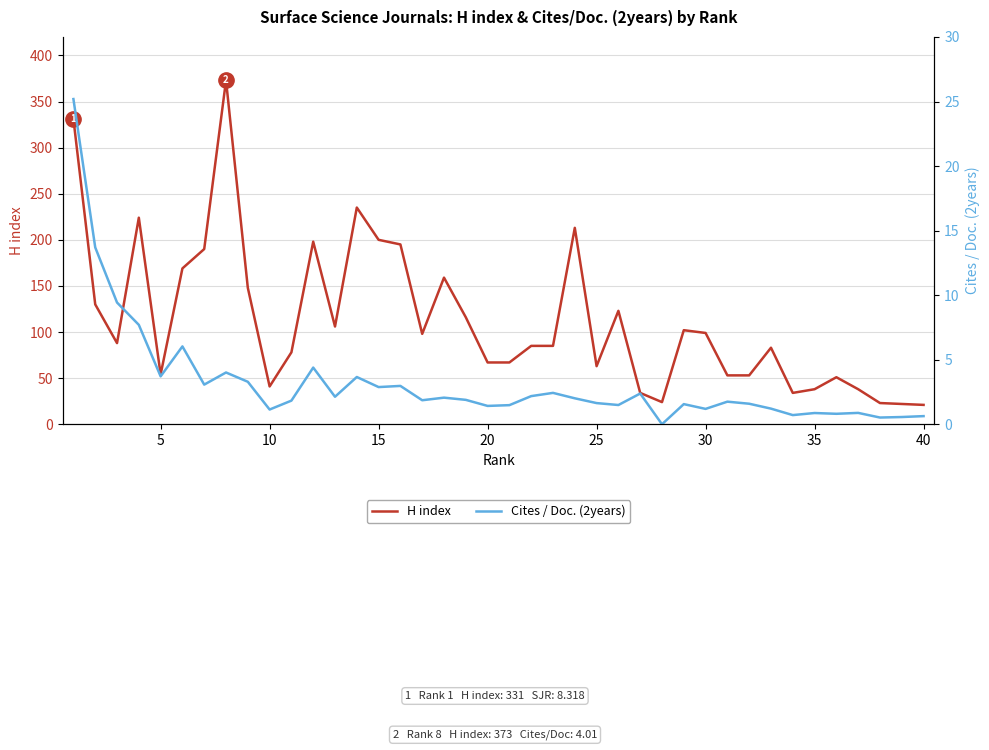

What is the maximum value for Cites / Doc. (2years)?

25.2